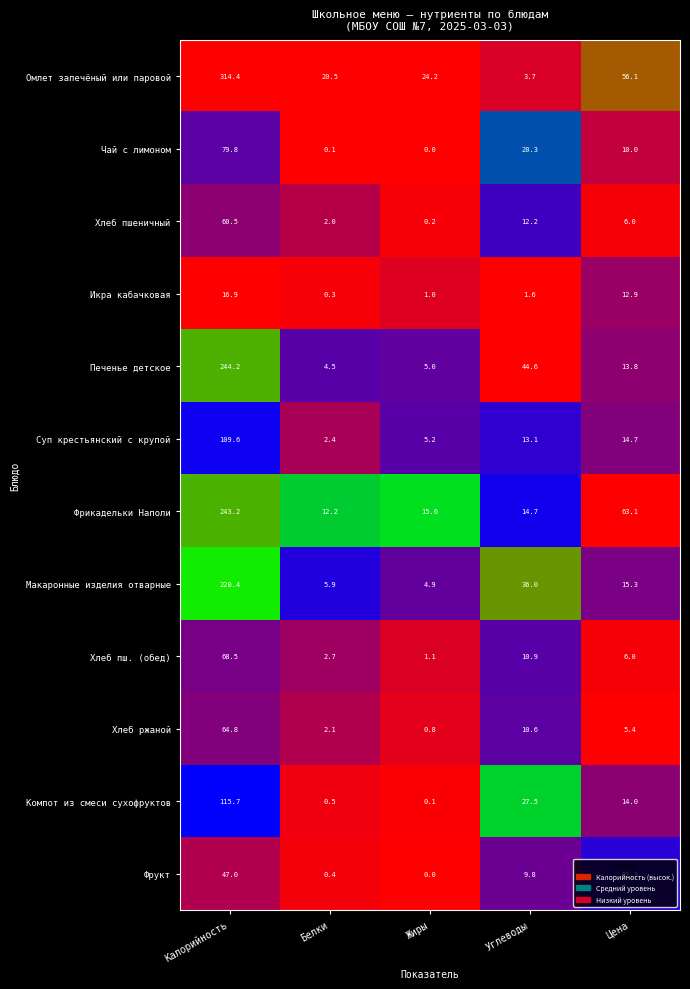

Which series changed the most between Калорийность and Белки?

Омлет запечёный или паровой